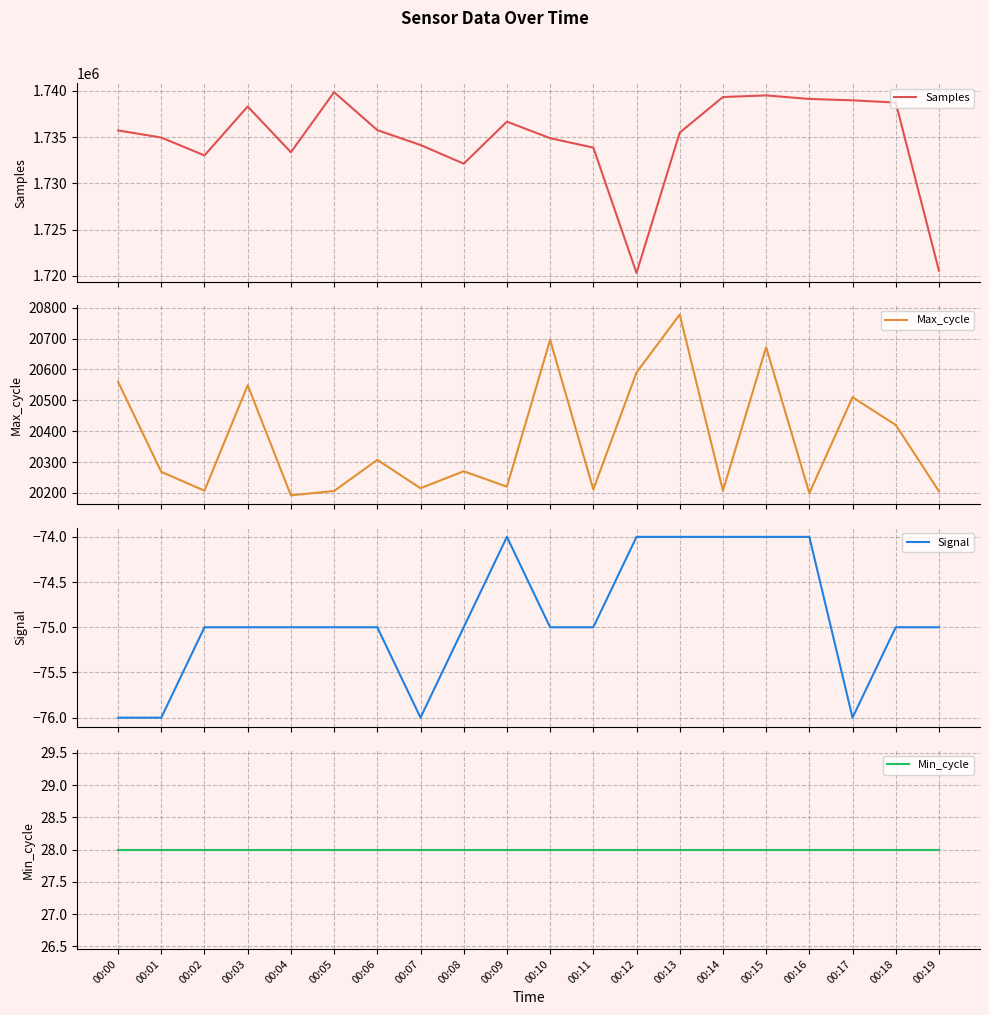

How many lines are shown in the chart?

4